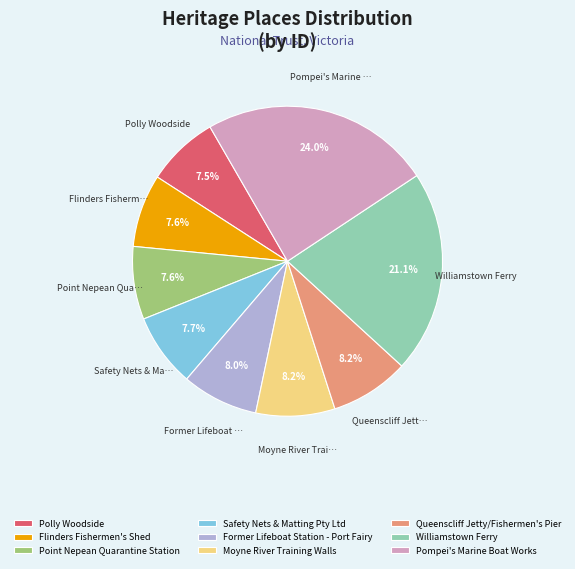

Is there a majority slice in this chart?

No